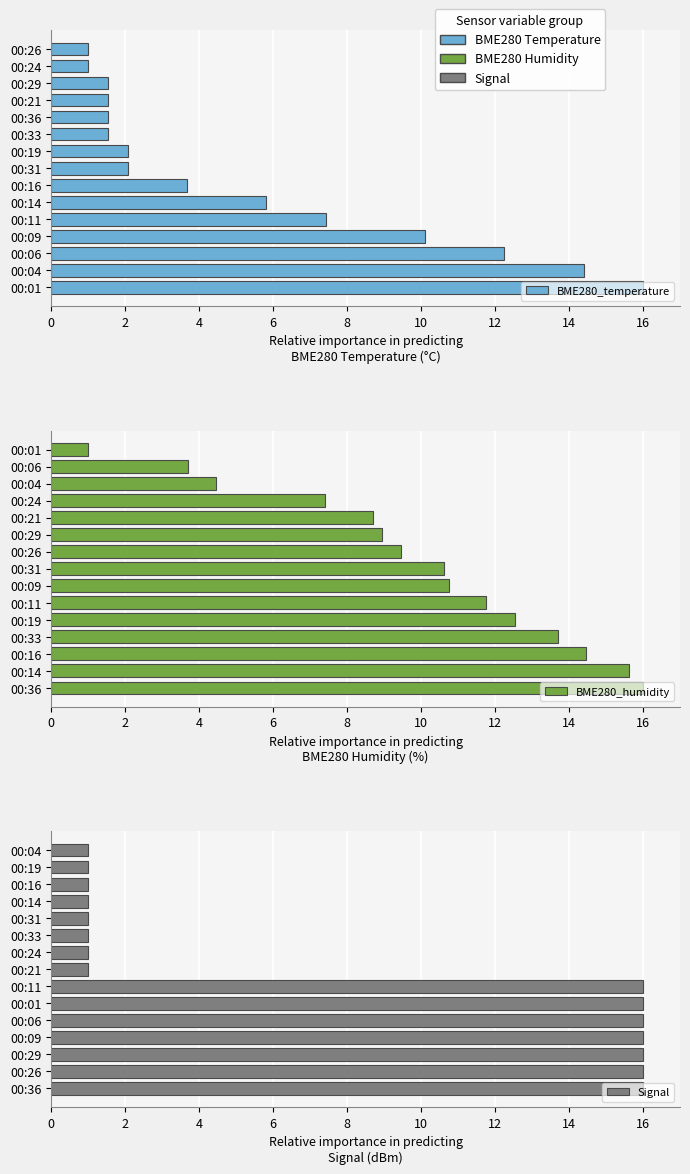

At how many categories does at least one series exceed 11?

7